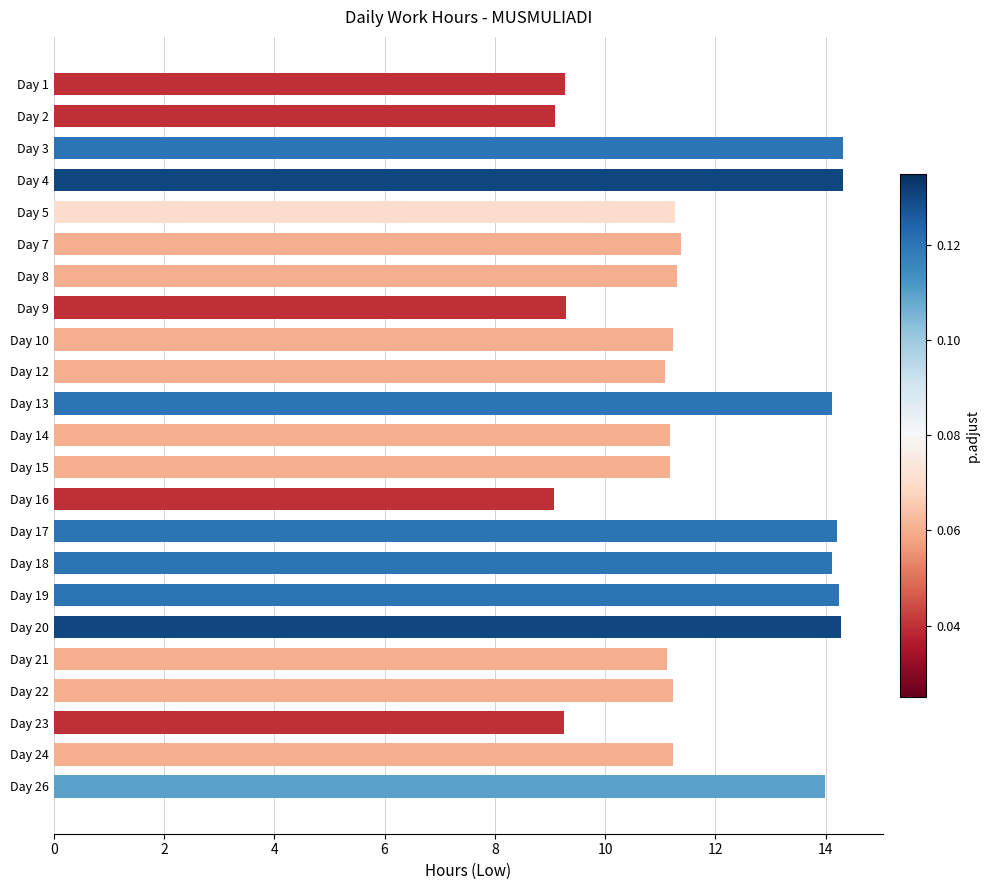

Approximately how many times larger is the value at Day 26 compared to Day 4?

1.0